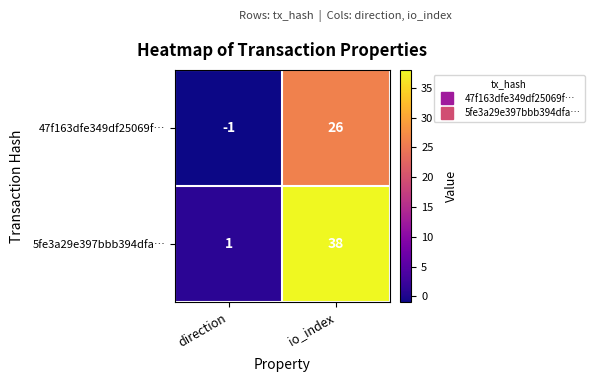

Which series changed the most between direction and io_index?

5fe3a29e397bbb394dfa…